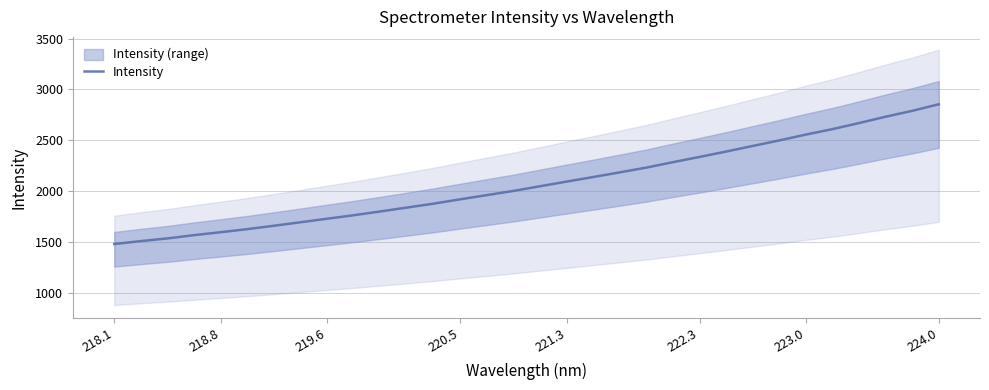

True or false: Intensity has a value of 1729.0 at 219.6.

True